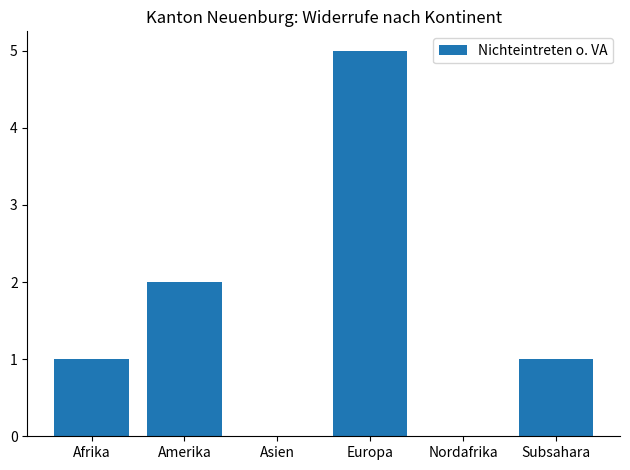

What is the sum of all values?

9